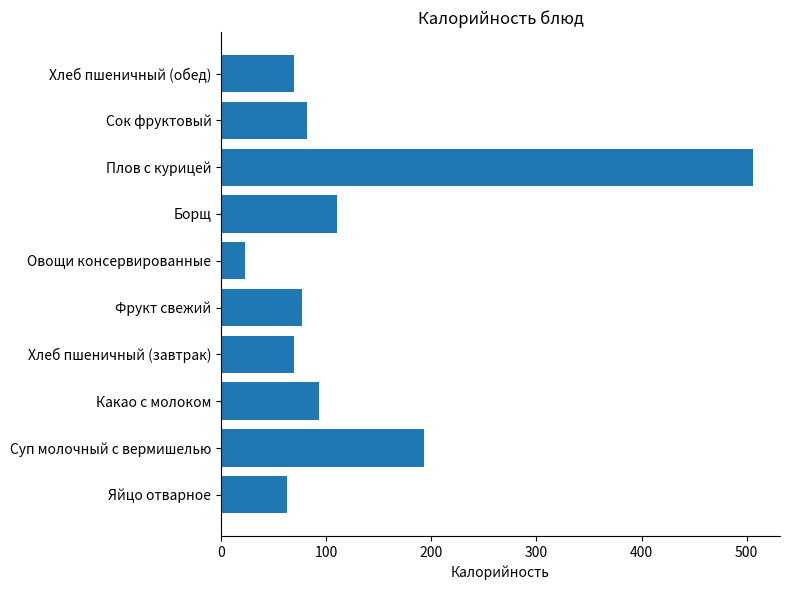

Reading bottom to top, transcribe all the data shown in this chart.

63.0	192.7	93.0	69.0	77.0	23.2	110.0	506.4	82.0	69.0